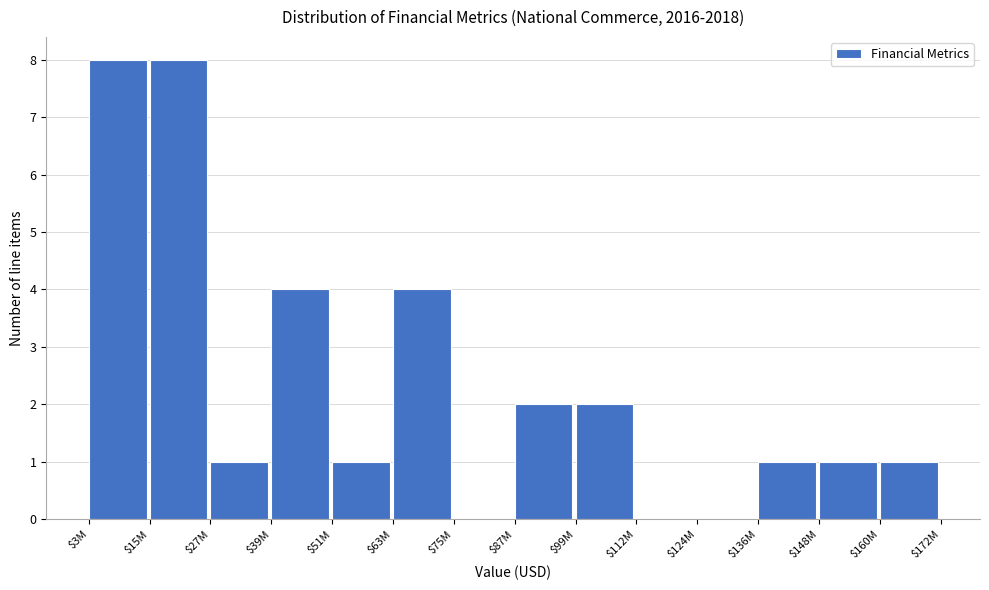

What is the maximum value shown in the chart?

8